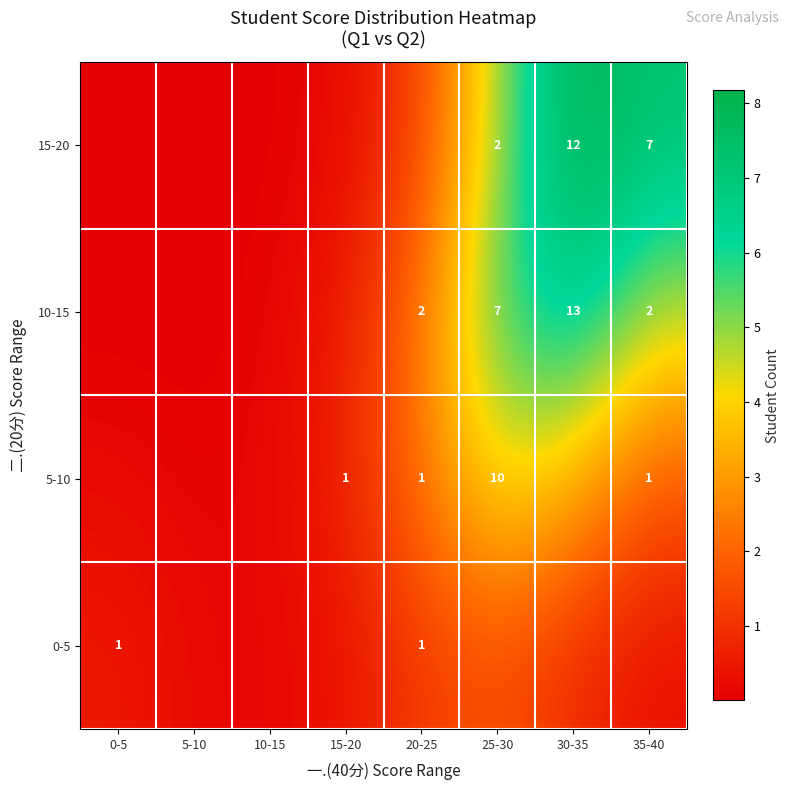

What is the spread (max minus min) of values at 20-25?

1.1